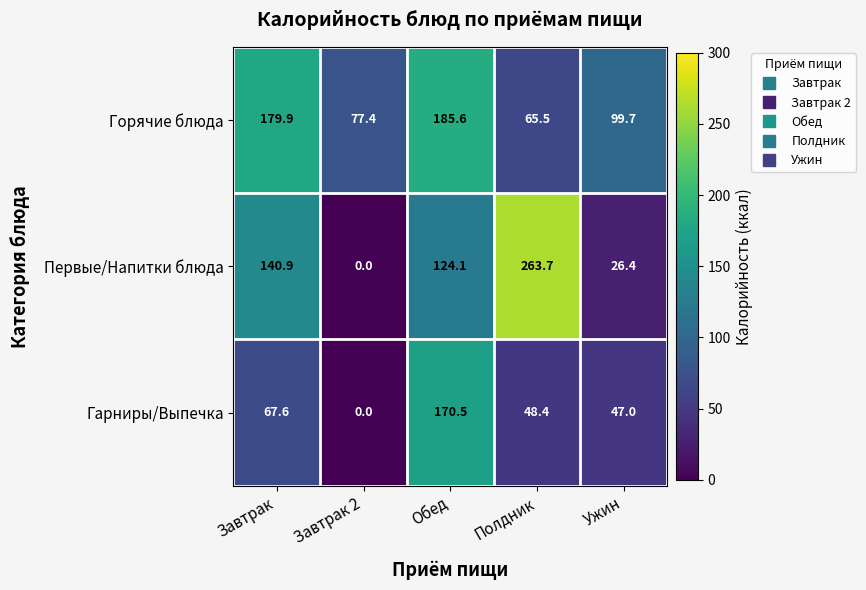

The value of Первые/Напитки блюда at Обед is 167.7. True or false?

False